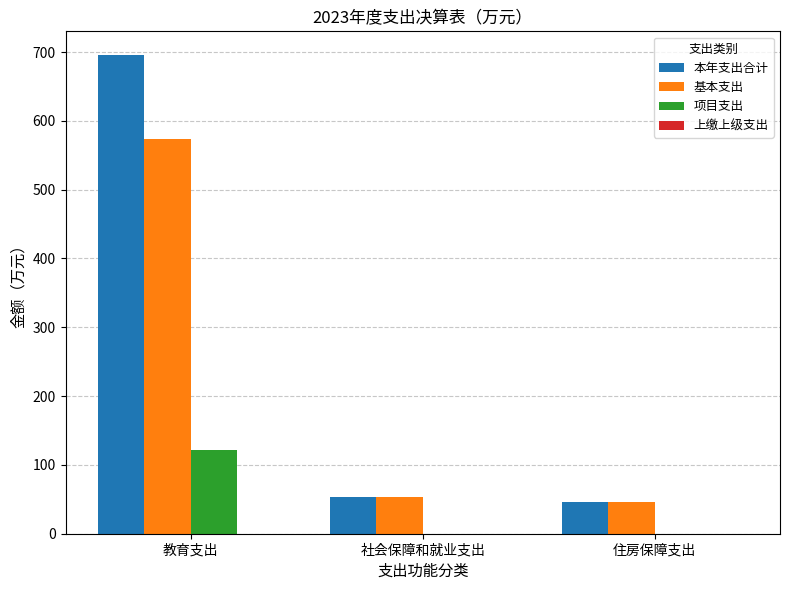

What is the maximum value for 项目支出?

121.3